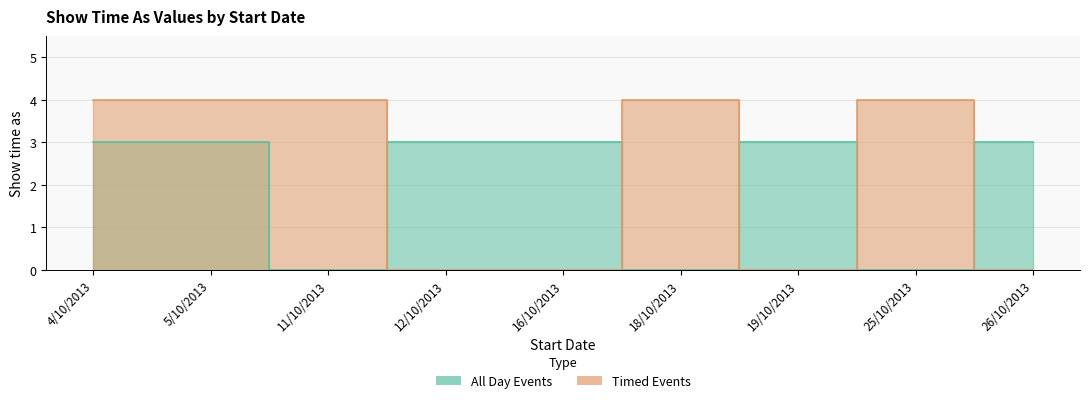

At which category does Timed Events reach its first local valley?

19/10/2013